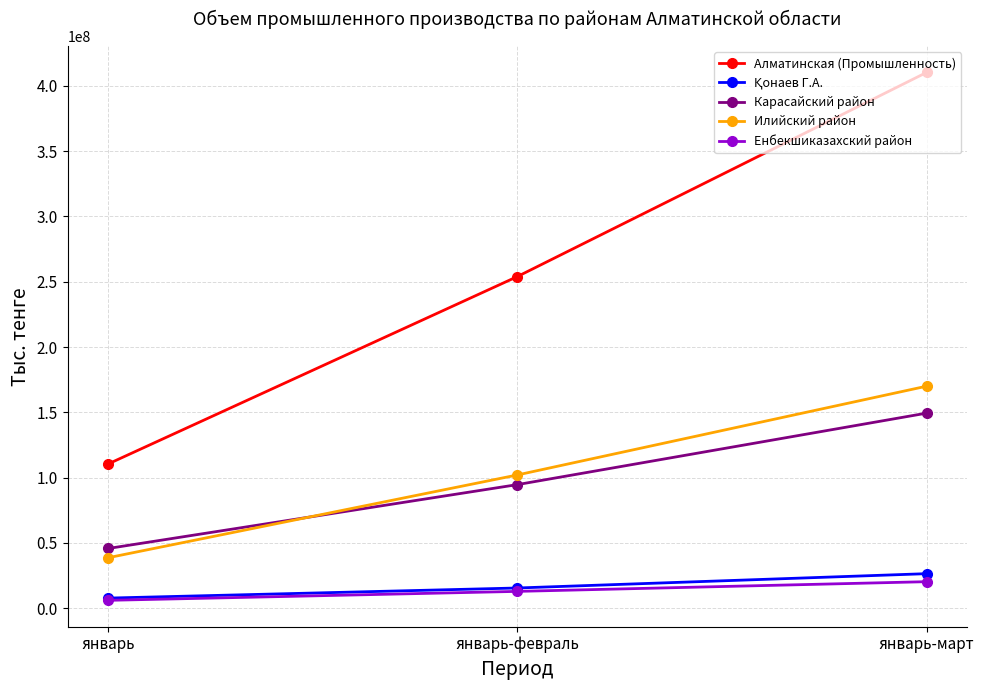

True or false: Енбекшиказахский район has a value of 12919526 at январь-февраль.

True